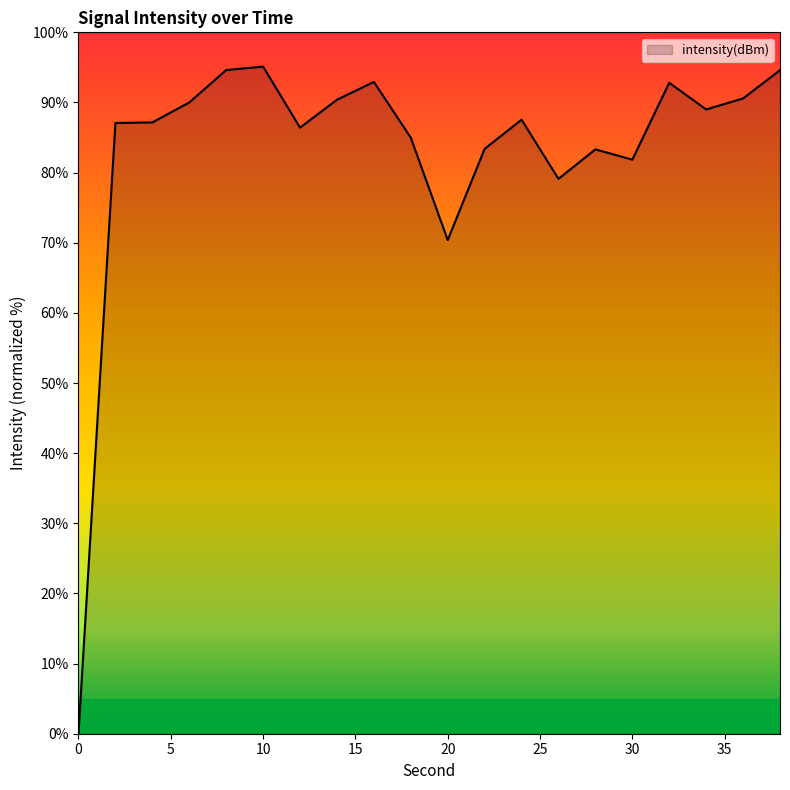

What is the difference between the maximum and minimum values?

95.1